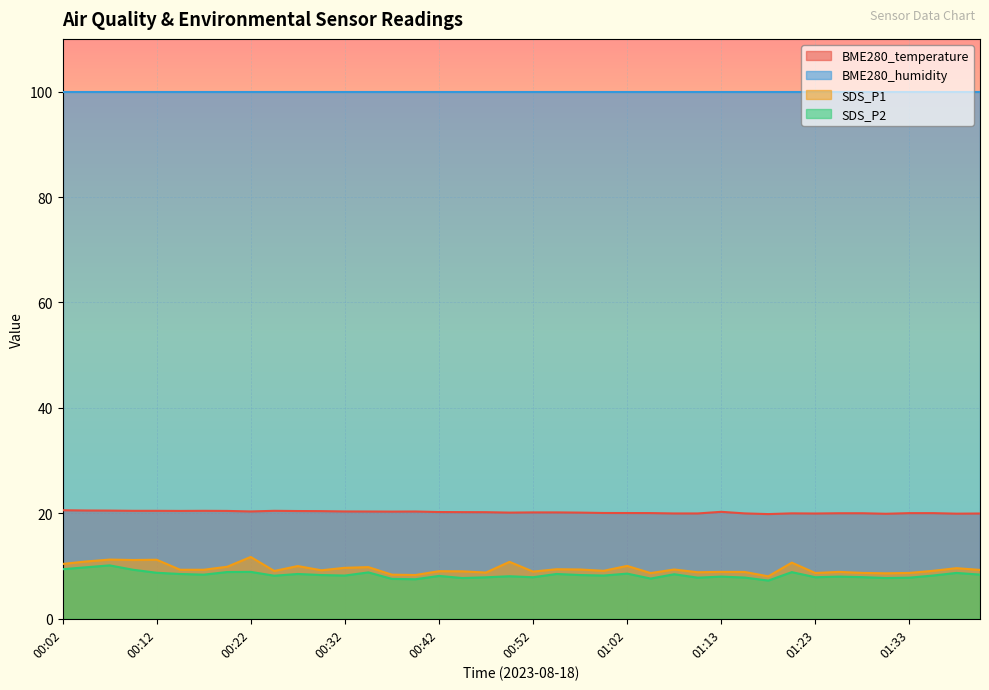

What is the average value of the SDS_P1 series?

9.5